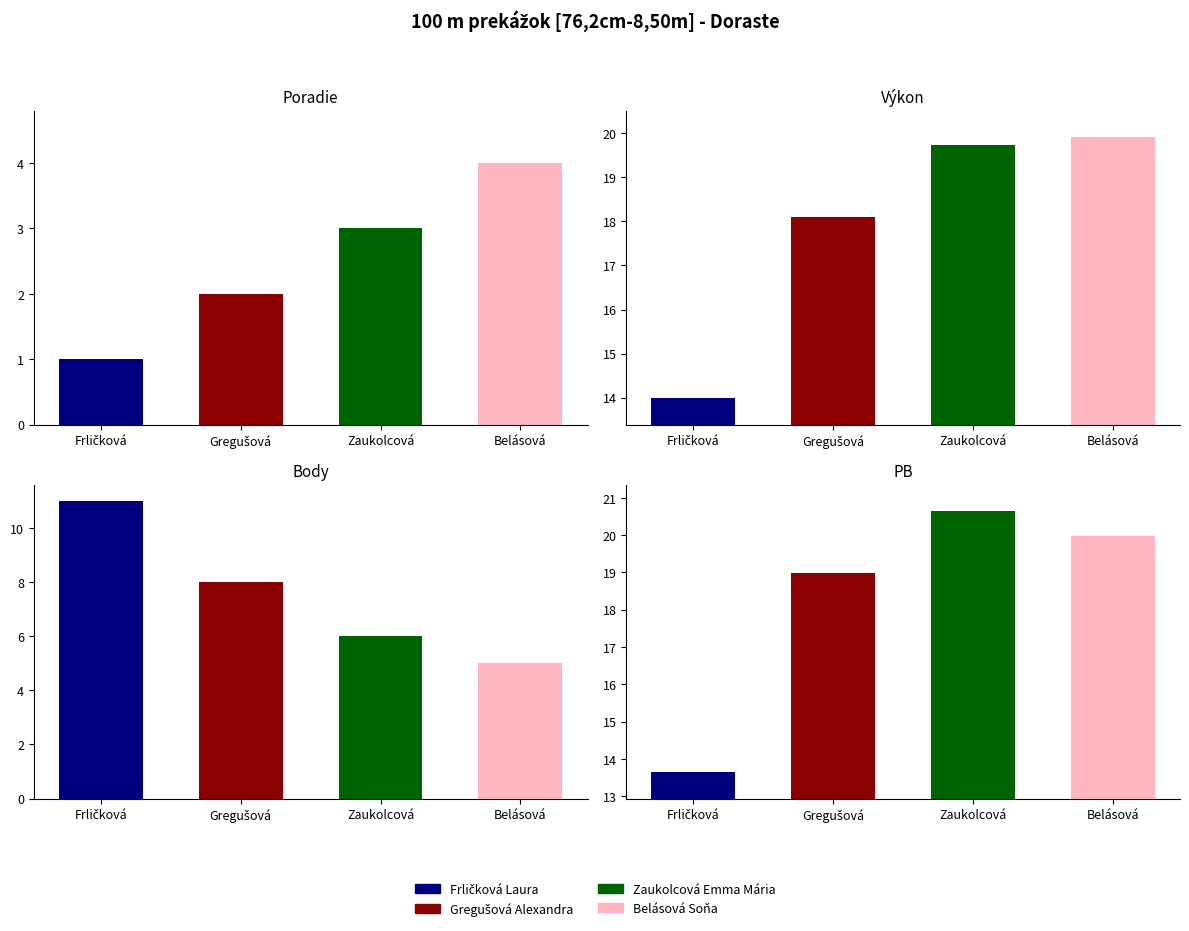

Which has a higher value, Zaukolcová Emma Mária or Belásová Soňa?

Belásová Soňa